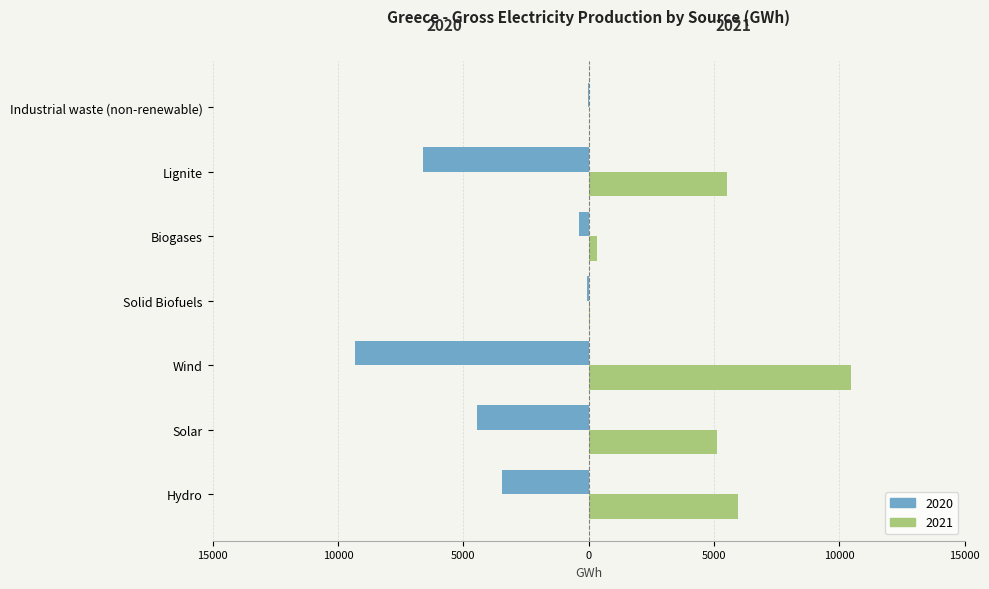

What are all the series names shown in the legend?

2020, 2021